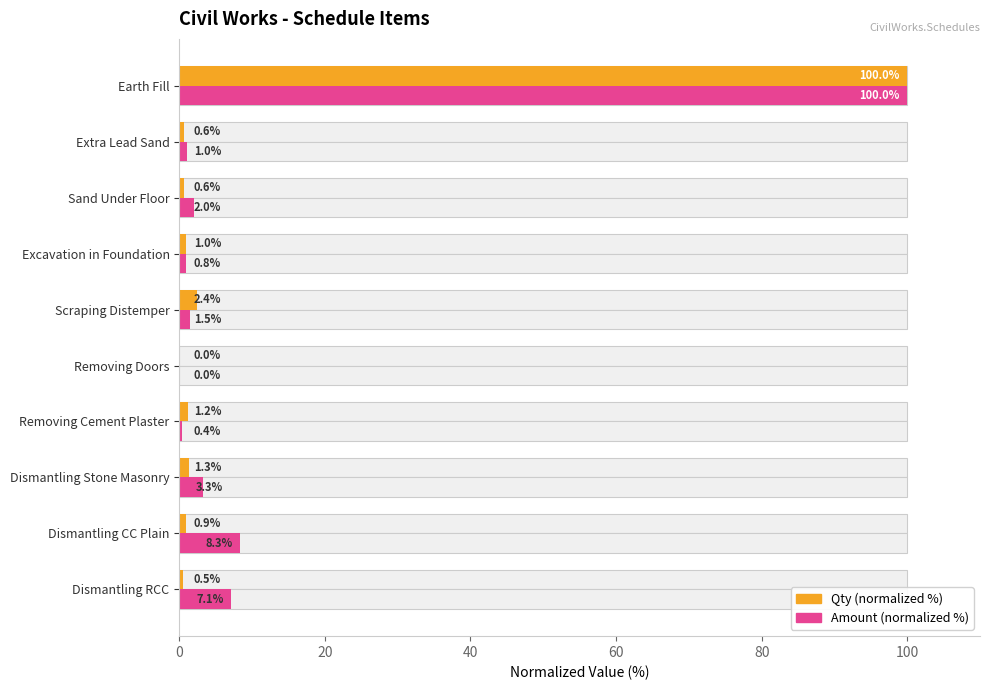

What are all the series names shown in the legend?

Qty (normalized %), Amount (normalized %)